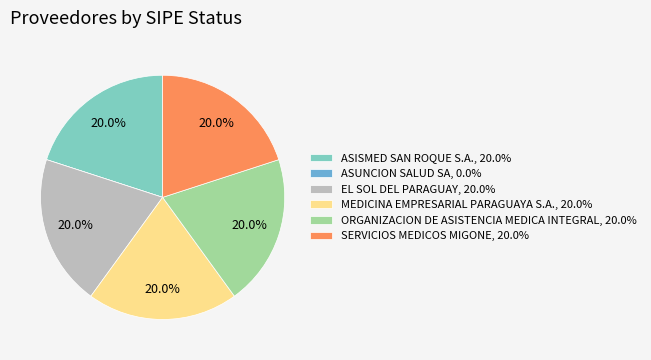

To the nearest percent, what is the average slice percentage?

17%